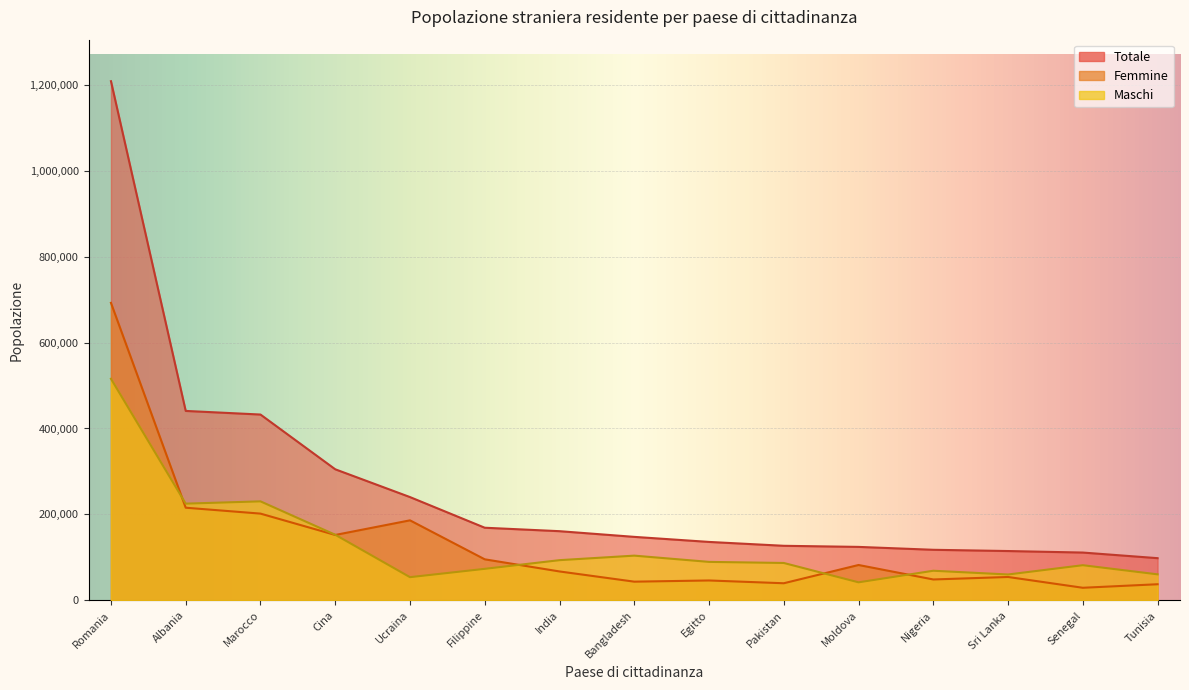

Which label corresponds to the smallest value in the chart?

Senegal